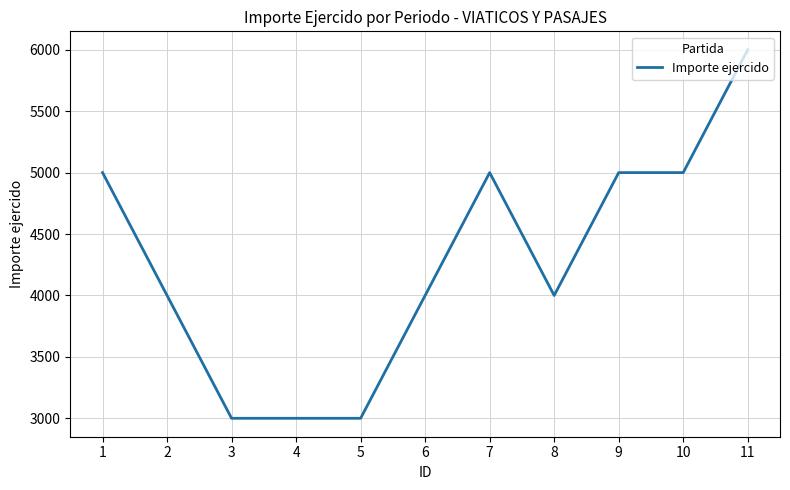

What is the greatest value displayed?

6000